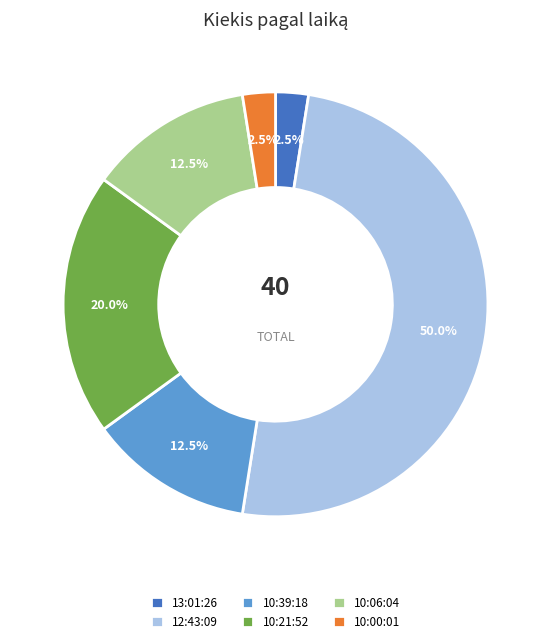

Approximately how many times larger is the value at 10:39:18 compared to 10:06:04?

1.0